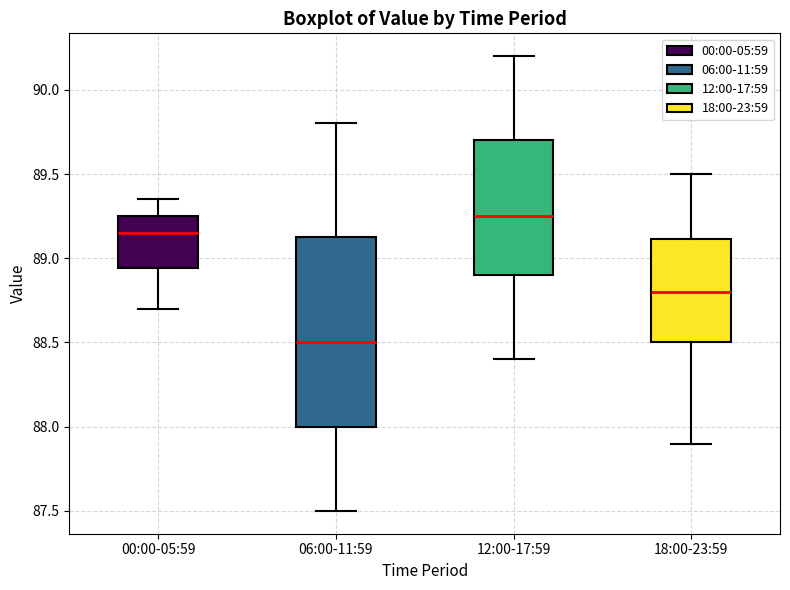

Comparing the boxes themselves (not the whiskers), which one is the tallest?

06:00-11:59